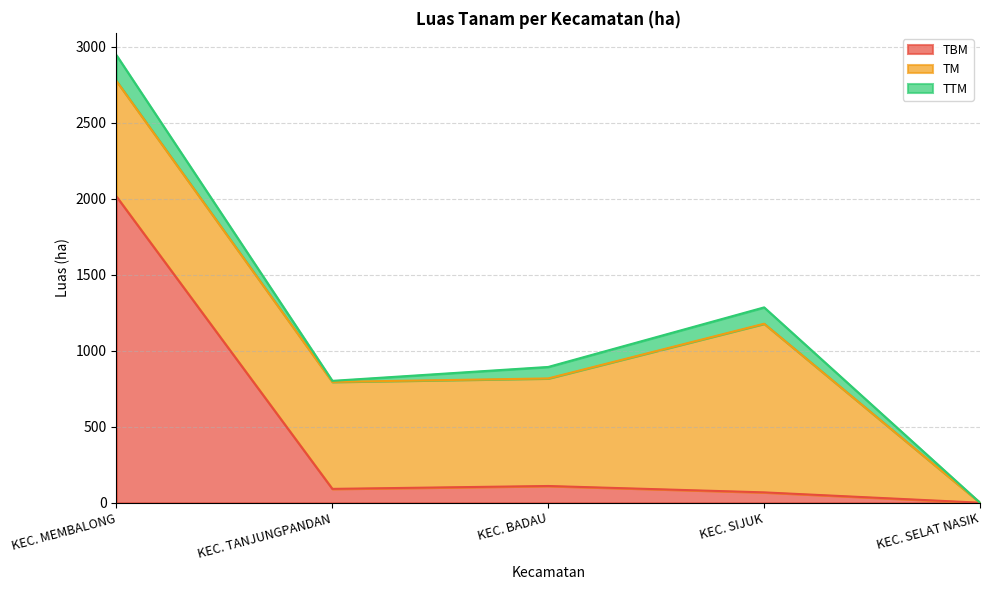

How many times do TBM and TM cross each other?

1